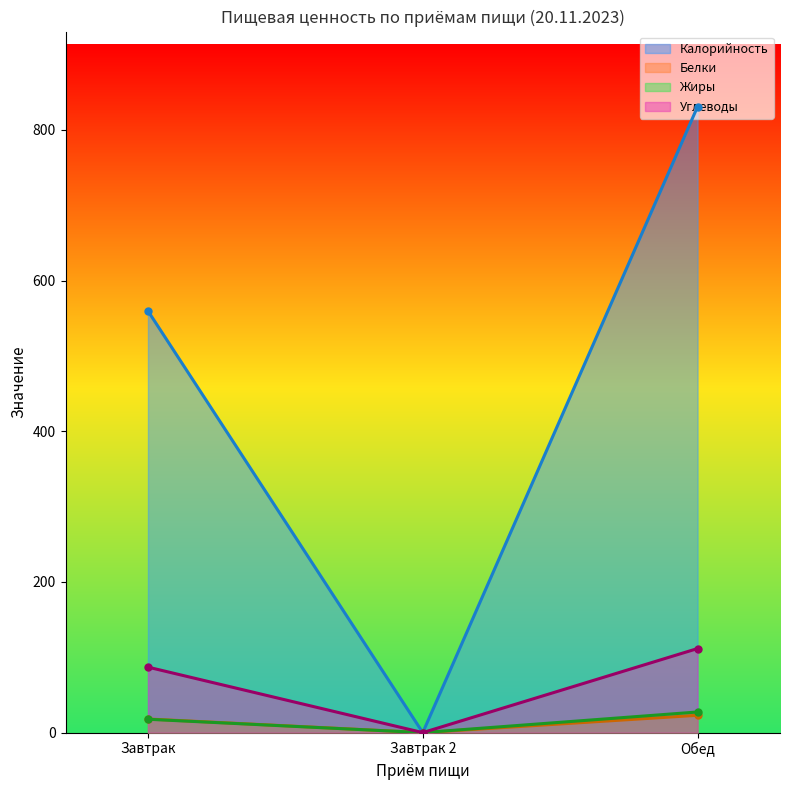

What position from the left is Обед?

3